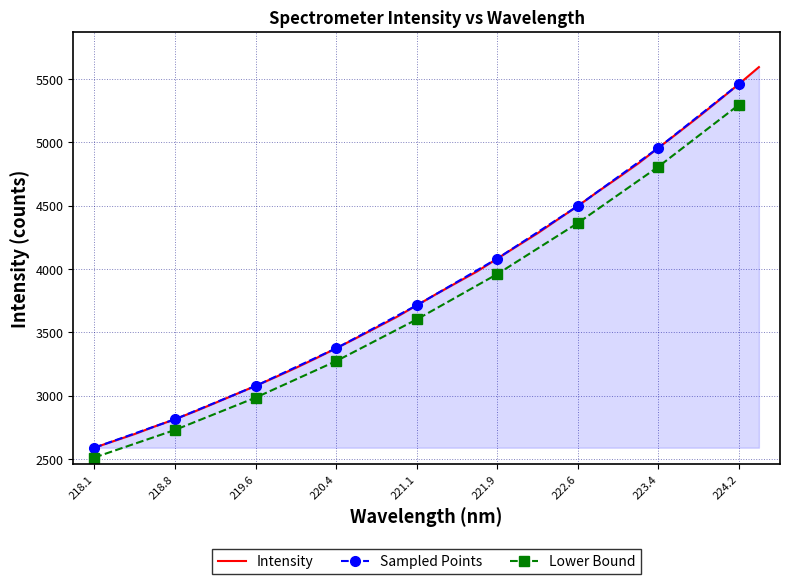

What is the label of the 22nd point from the left?

222.0721